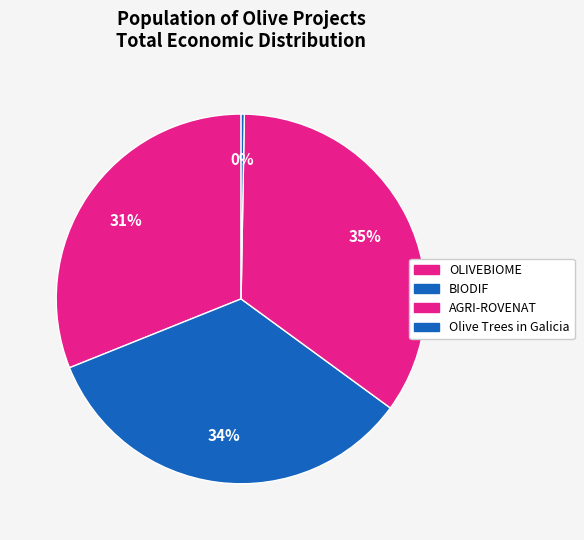

How many slices are in this pie chart?

4